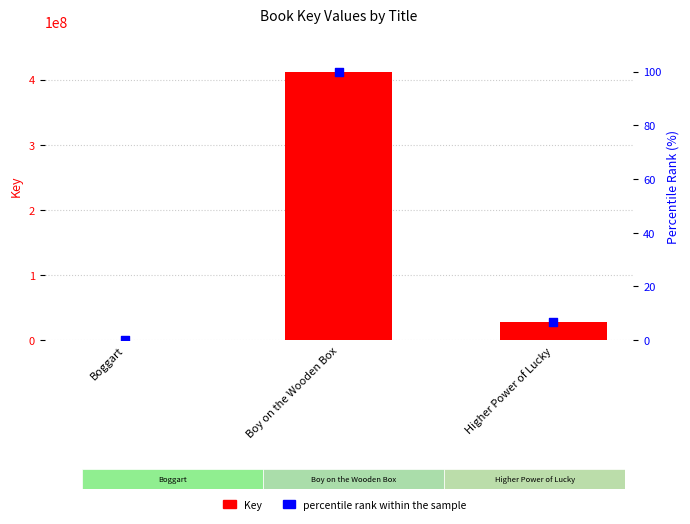

At how many categories does at least one series exceed 327043752?

1